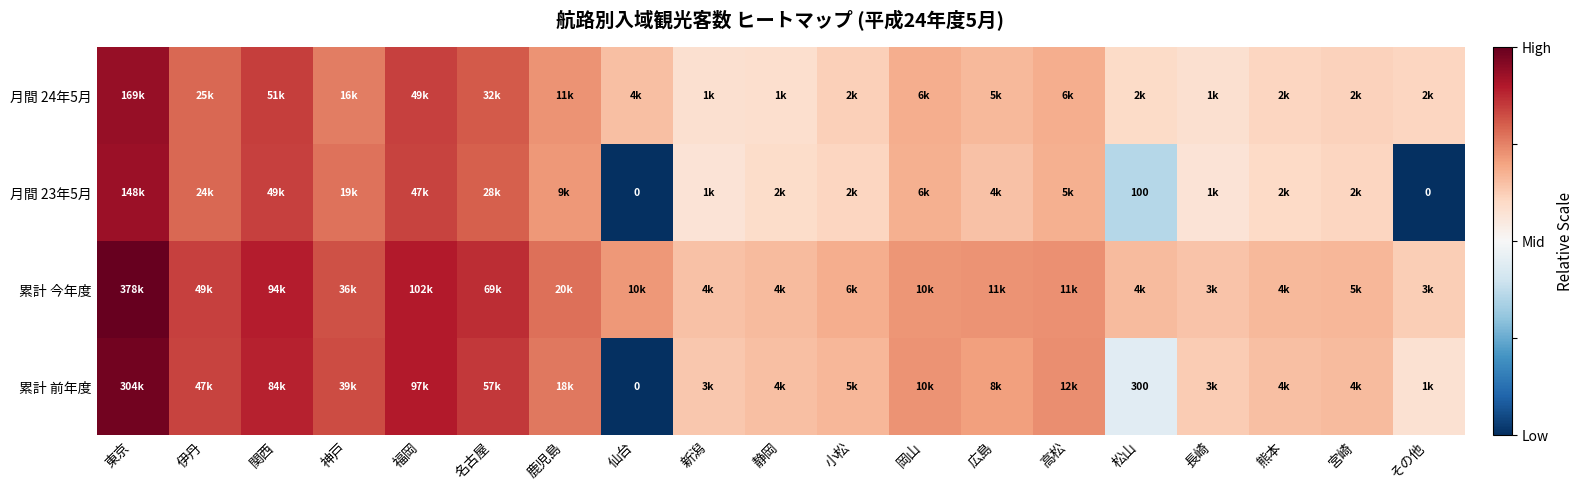

Rank the series by their maximum value, from lowest to highest.

月間 23年5月, 月間 24年5月, 累計 前年度, 累計 今年度